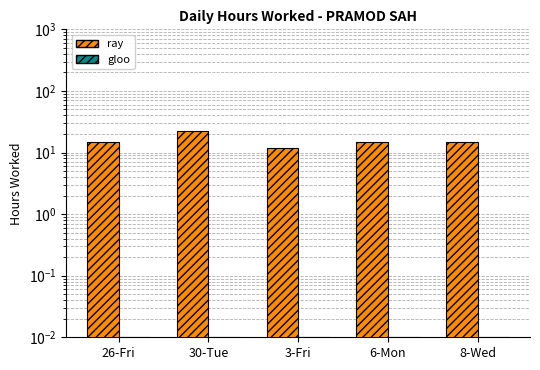

Which series has the largest range (max minus min)?

ray